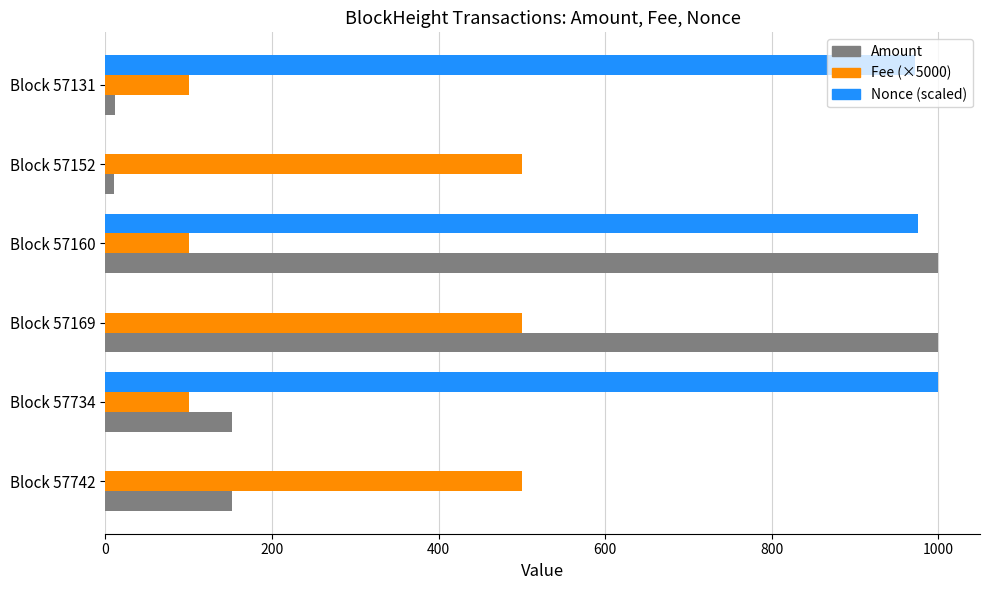

What is the highest value of the Amount series?

1000.1